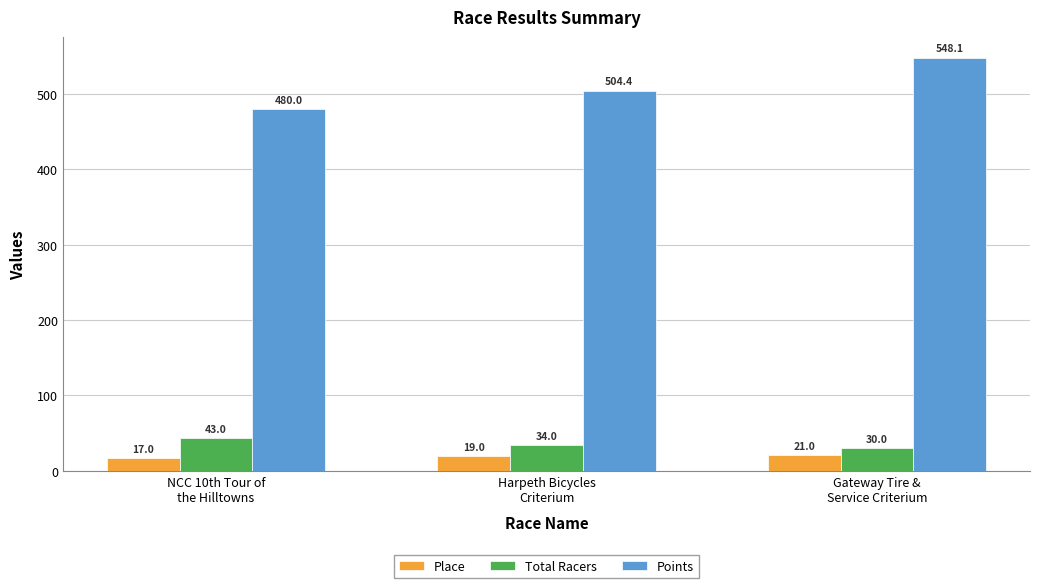

True or false: Points has a value of 504.4 at Harpeth Bicycles
Criterium.

True